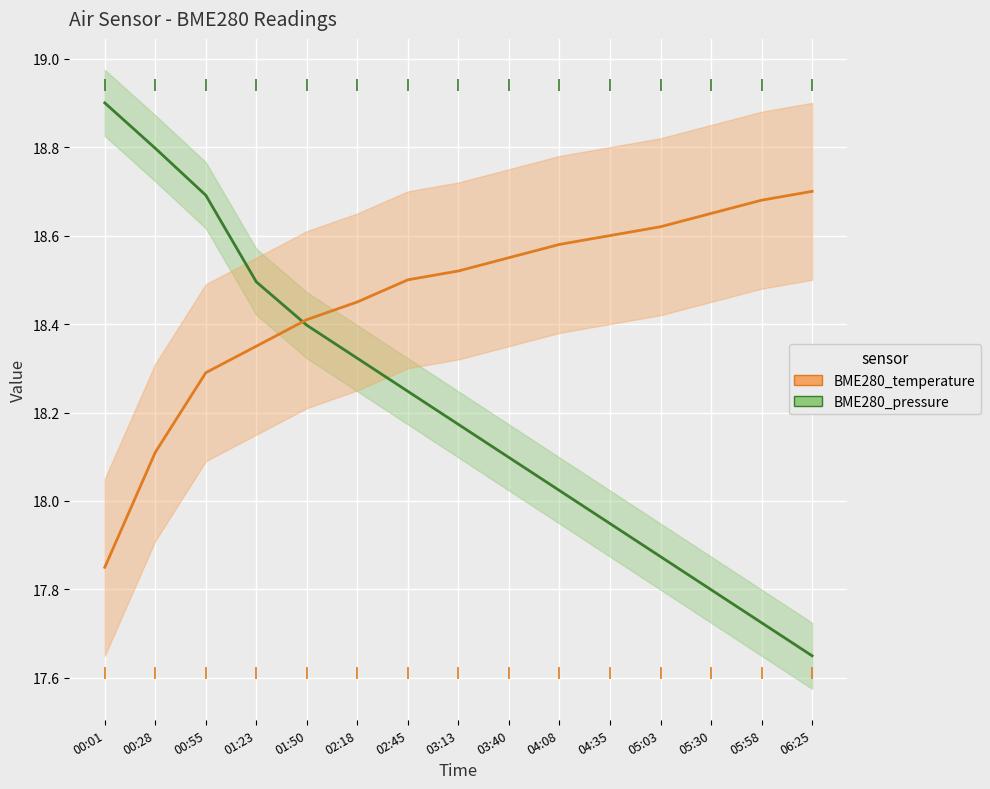

What is the sum of the BME280_pressure values at 05:30 and 02:18?

36.1